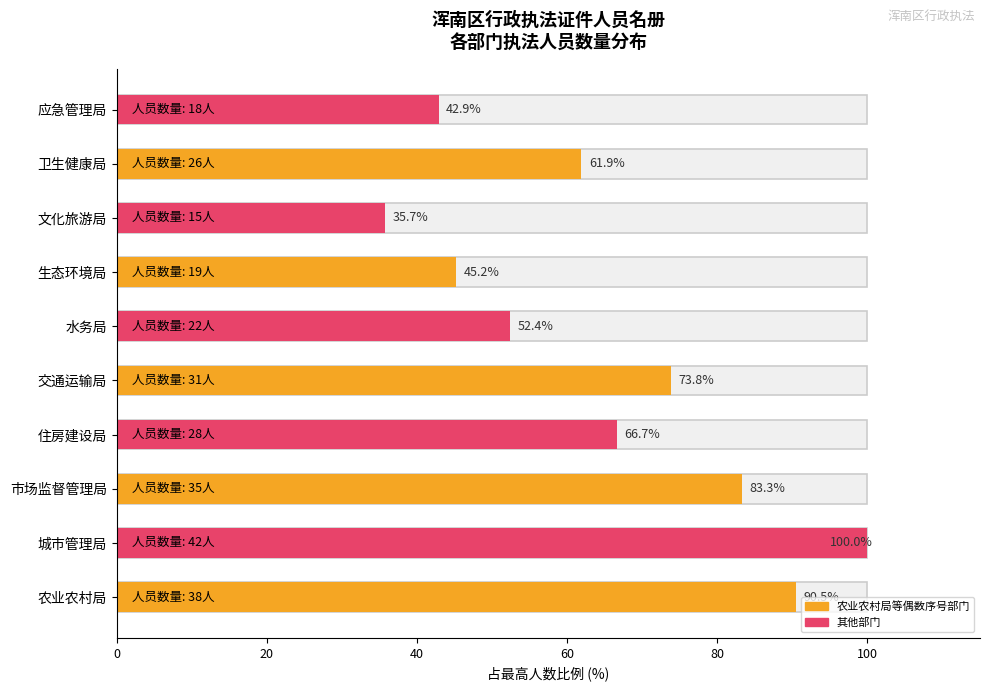

What is the difference between the maximum and minimum values?

64.3